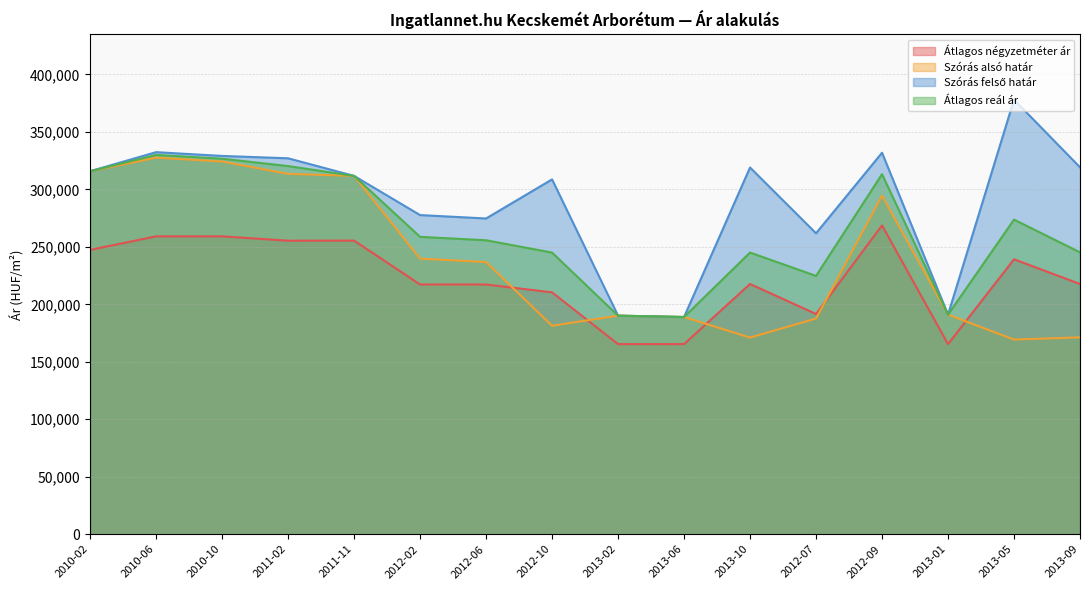

What are all the series names shown in the legend?

Átlagos négyzetméter ár, Szórás alsó határ, Szórás felső határ, Átlagos reál ár